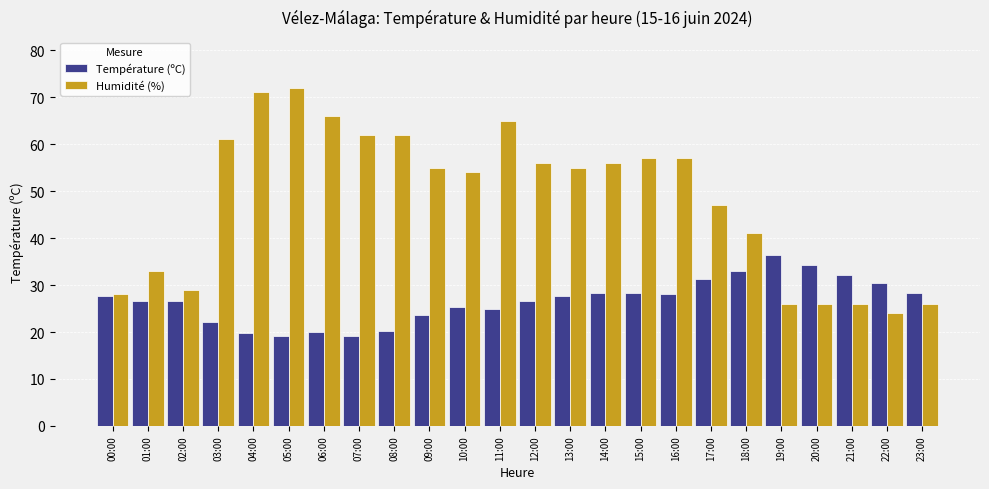

What is the value of the Humidité (%) bar at the 8th from the left?

62.0